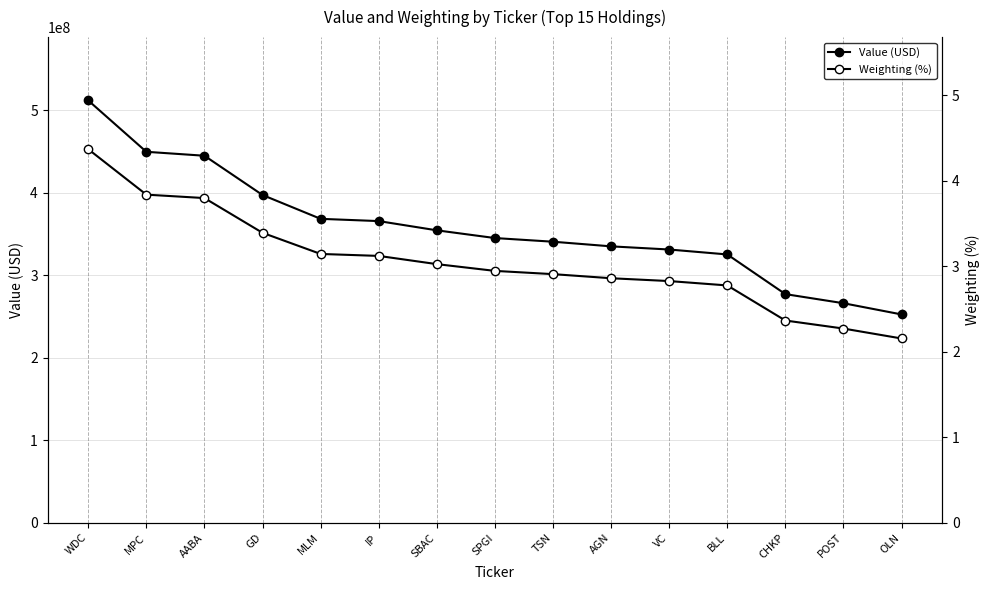

What is the minimum value shown in the chart?

2.2